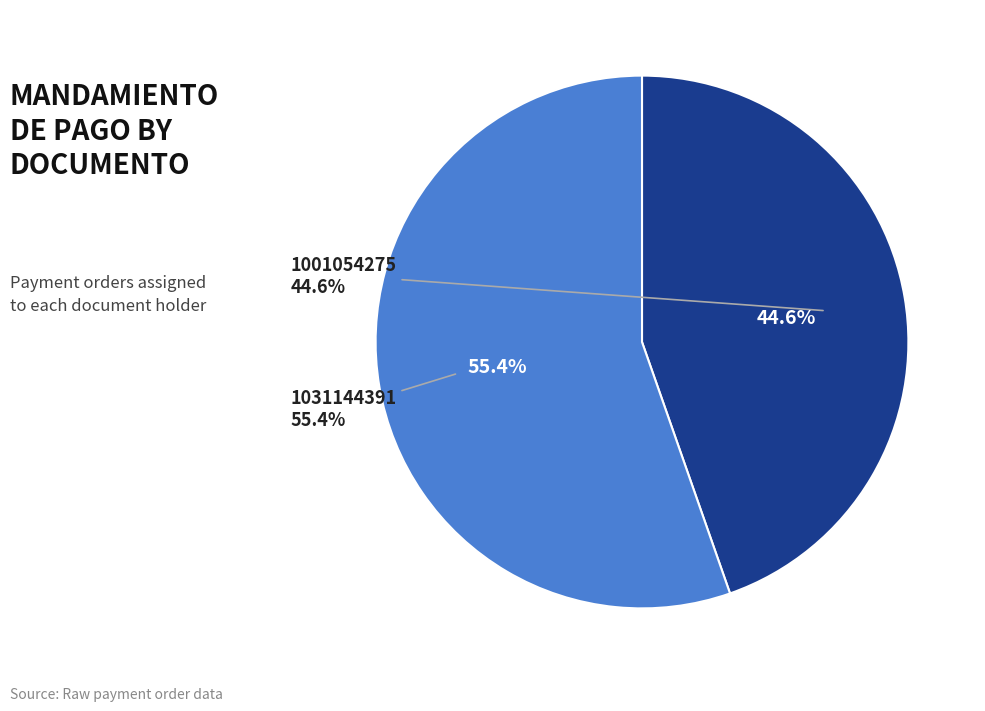

The 1001054275 slice represents 45% of the pie. True or false?

True